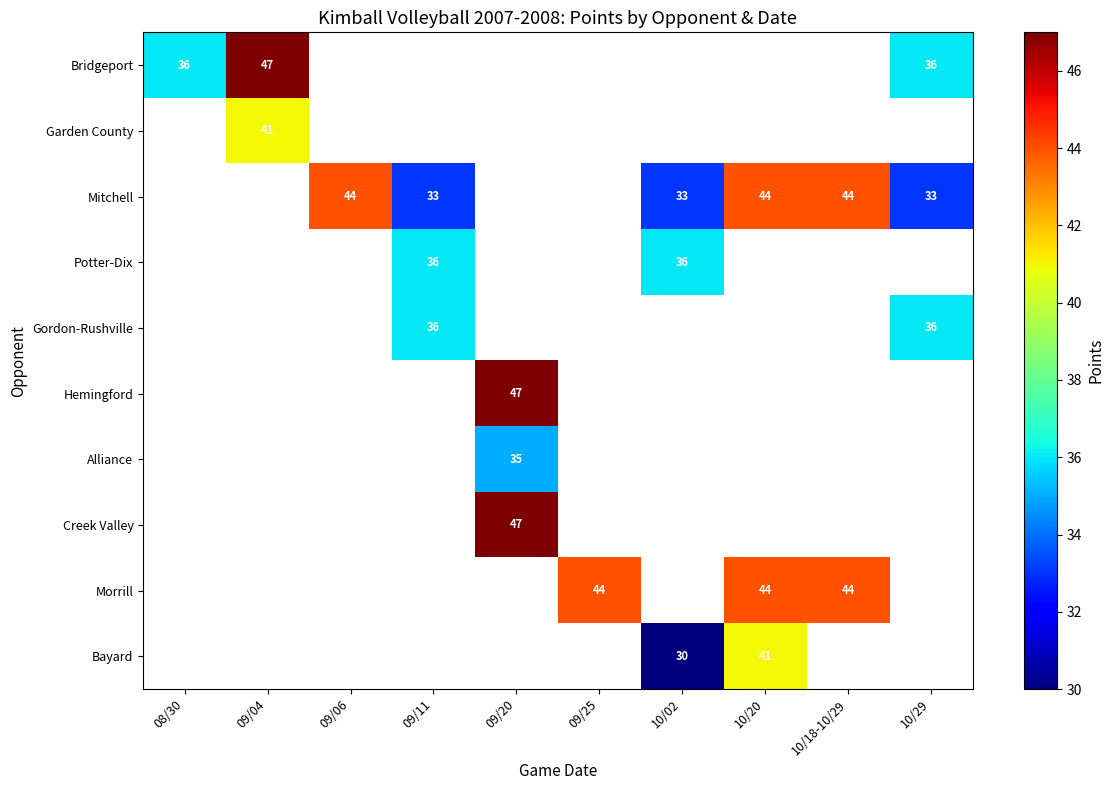

The value of Potter-Dix at 10/02 is 8. True or false?

False